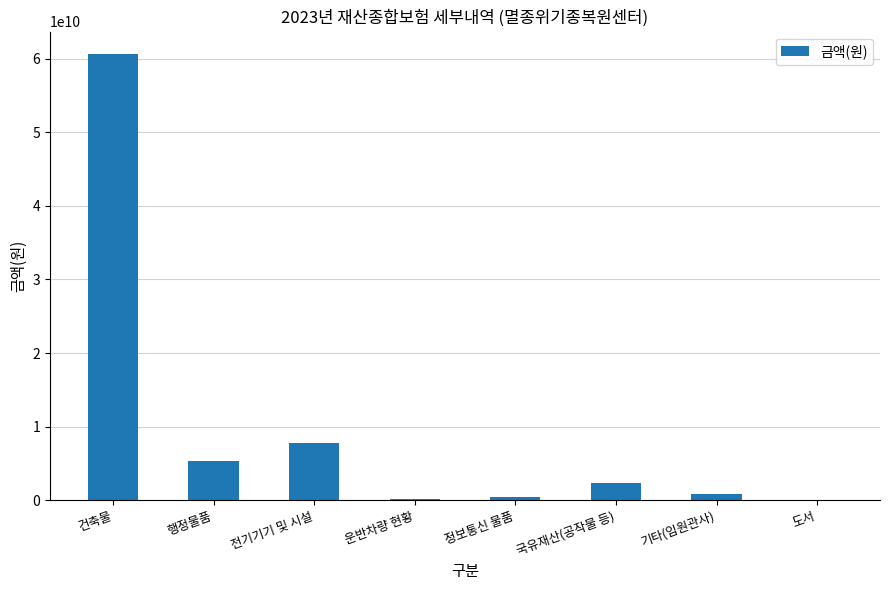

The value at 건축물 is 60634077150. True or false?

True